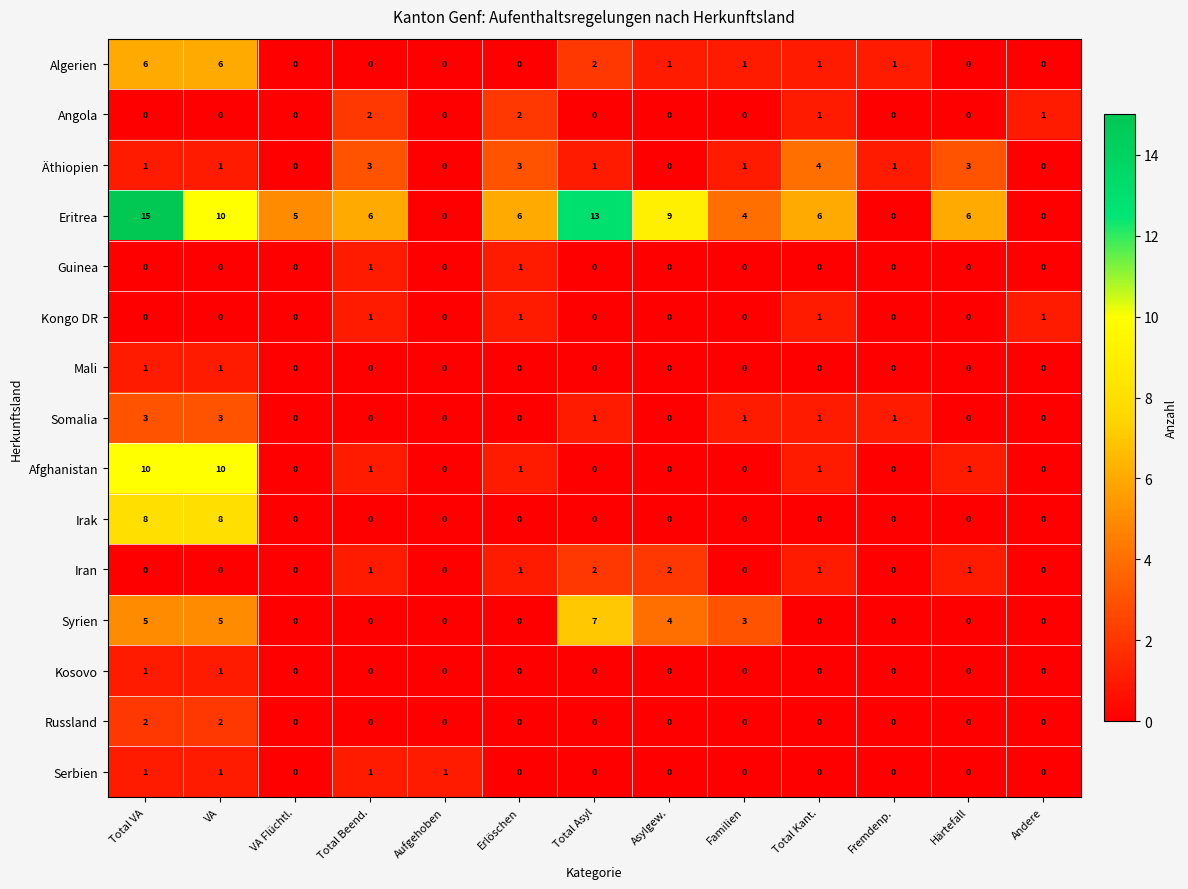

What is the sum of all Syrien values?

24